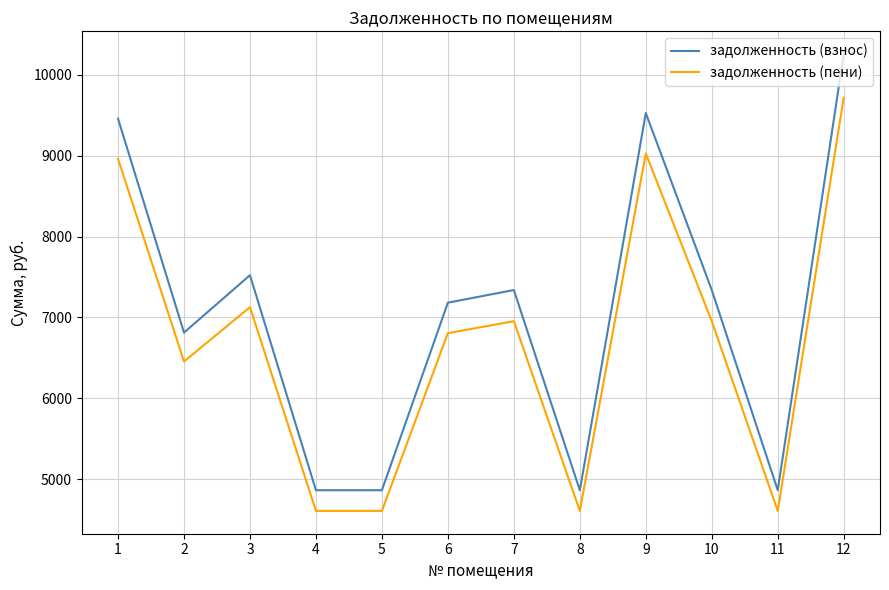

List the series in order of their peak value, lowest first.

задолженность (пени), задолженность (взнос)